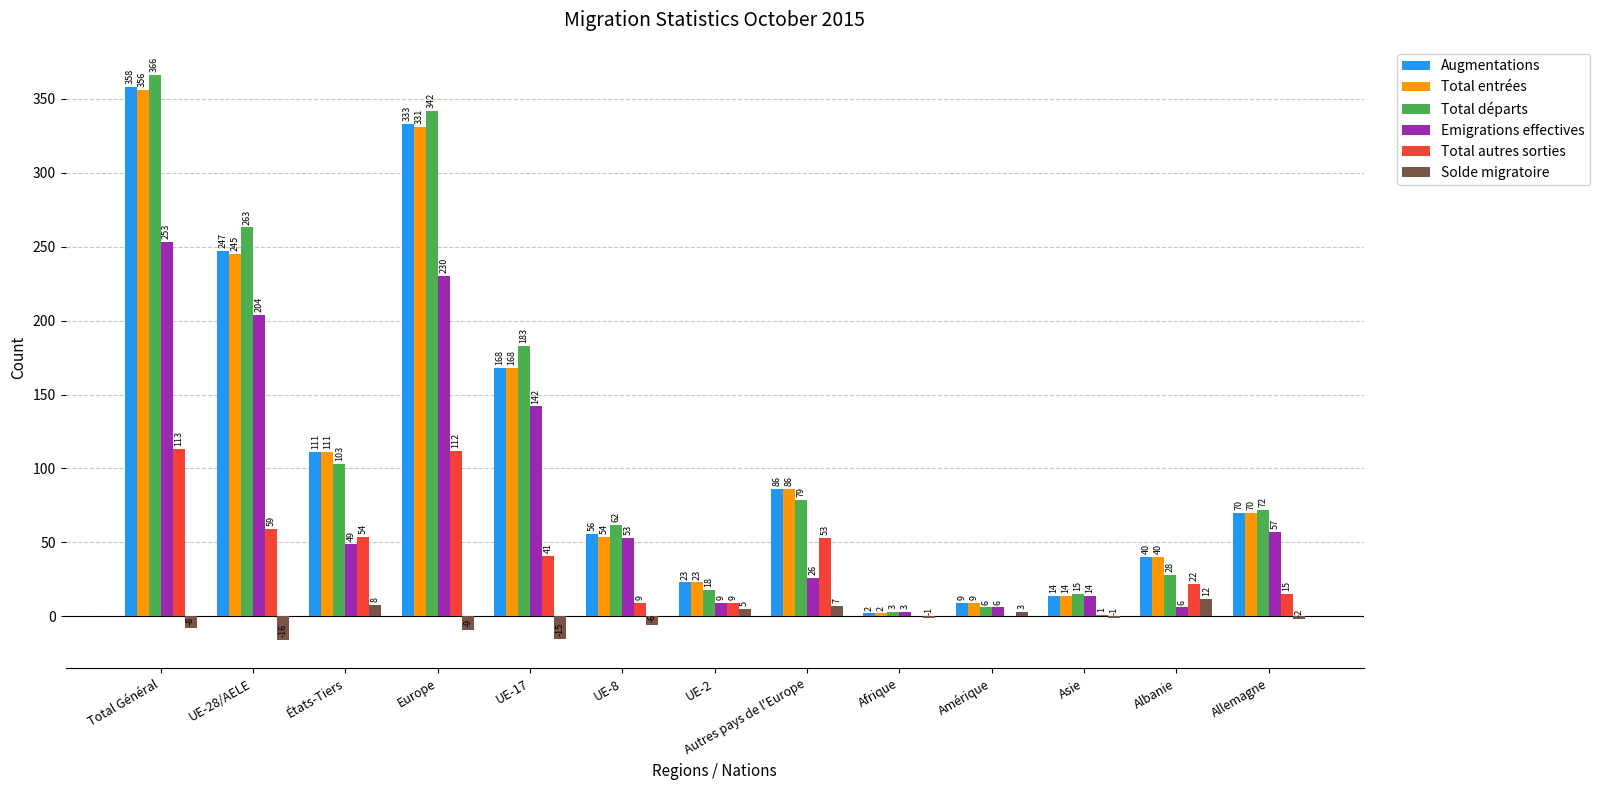

What is the sum of all Solde migratoire values?

-23